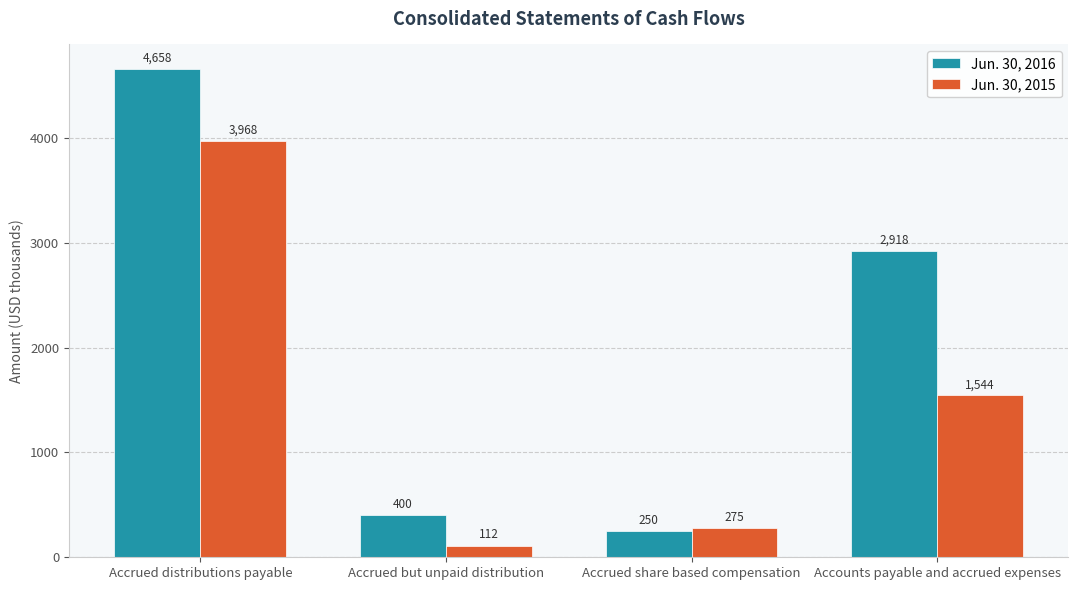

Reading left to right, transcribe all the data shown in this chart.

Jun. 30, 2016: Accrued distributions payable=4658	Accrued but unpaid distribution=400	Accrued share based compensation=250	Accounts payable and accrued expenses=2918
Jun. 30, 2015: Accrued distributions payable=3968	Accrued but unpaid distribution=112	Accrued share based compensation=275	Accounts payable and accrued expenses=1544